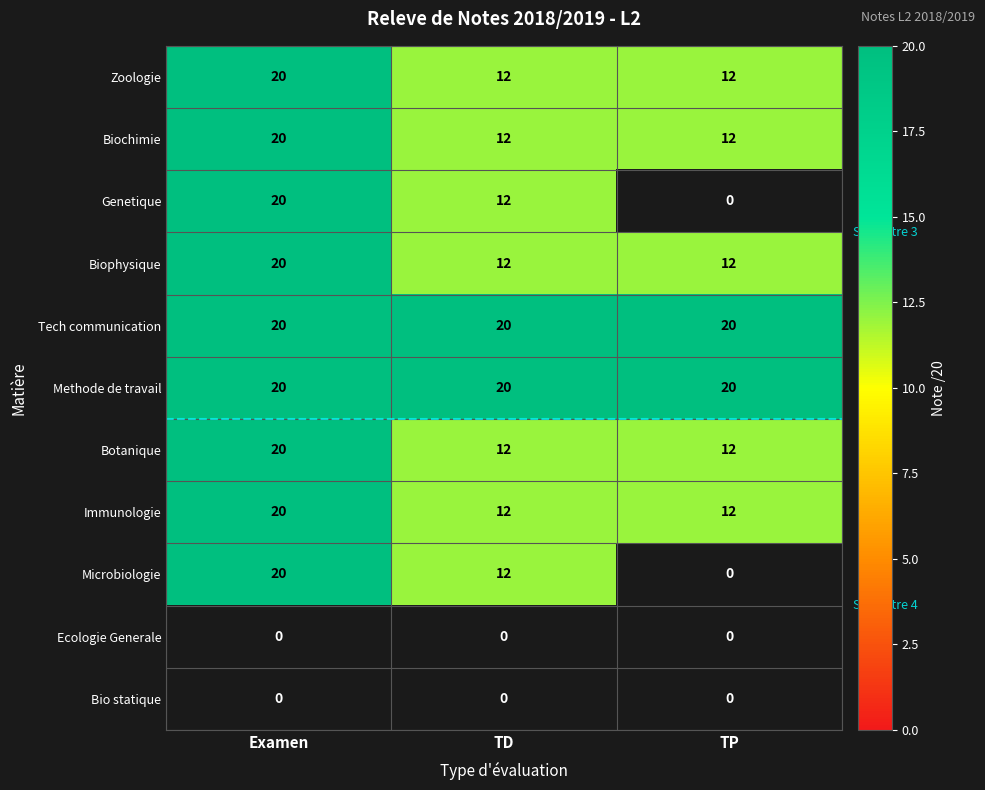

How many Zoologie values are between 12 and 20?

3